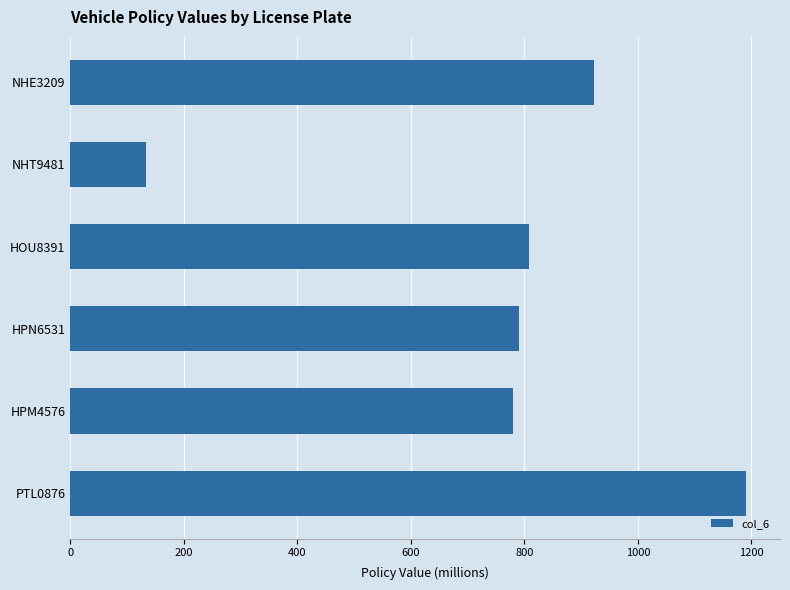

What is the smallest value displayed?

133.3